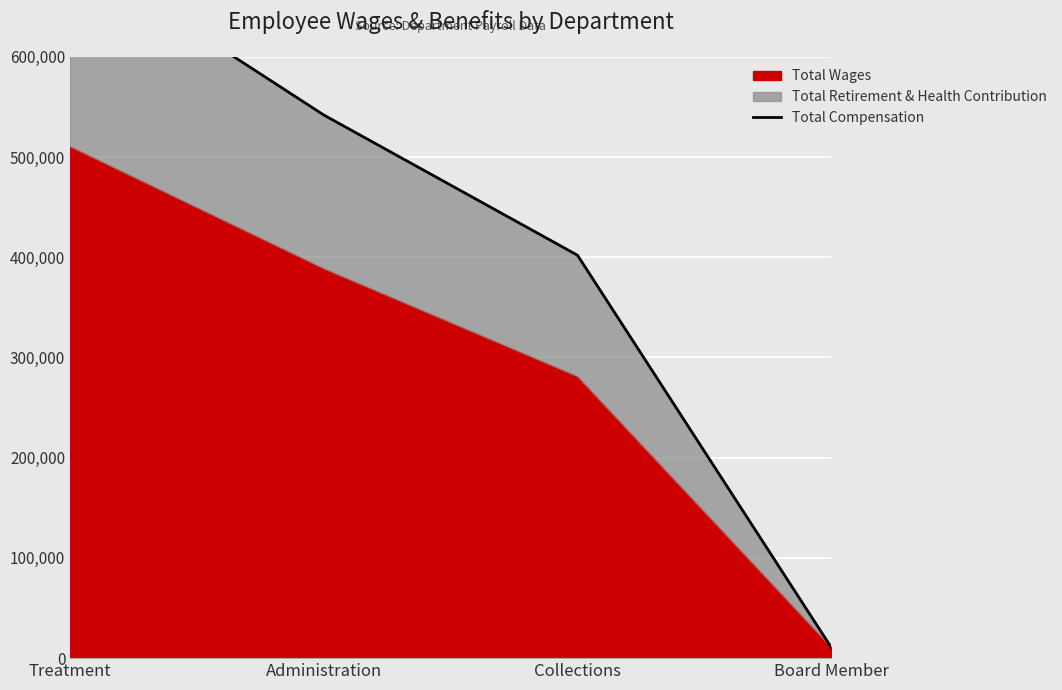

What position from the right is Administration?

3